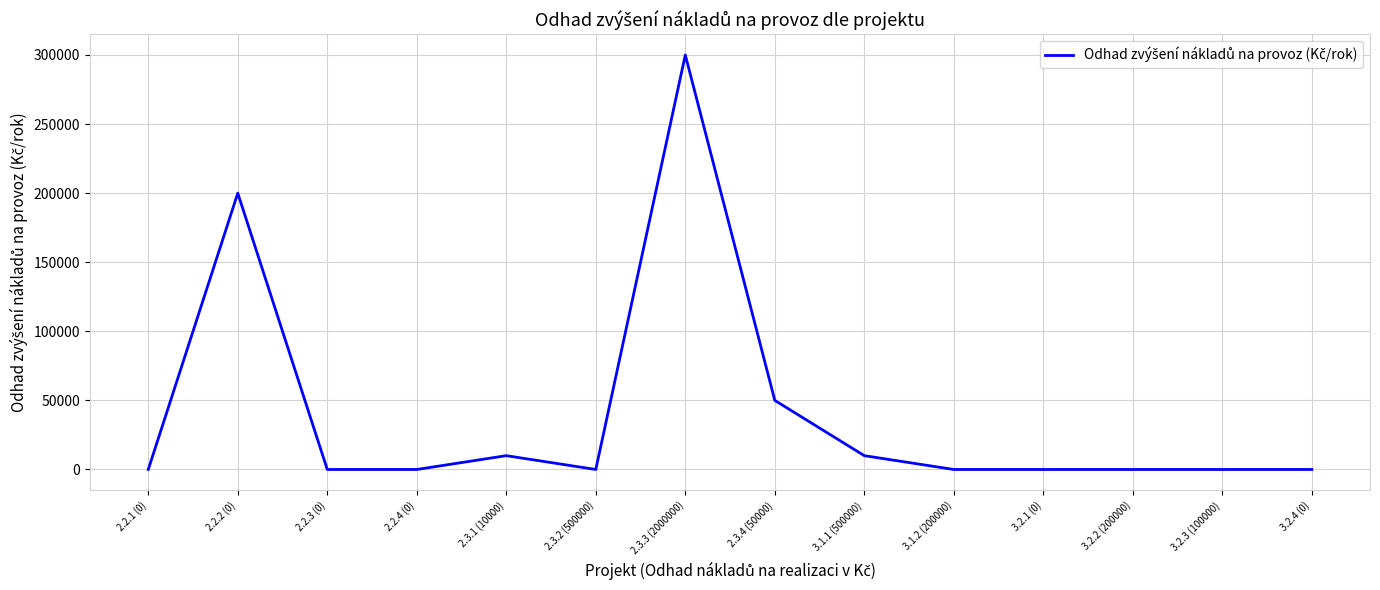

What is the difference between the second highest and minimum values?

200000